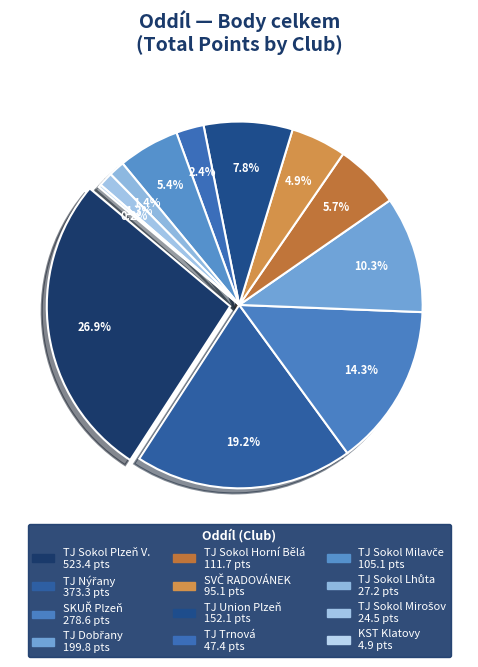

How much of the chart is everything except TJ Union Plzeň?

92.2%